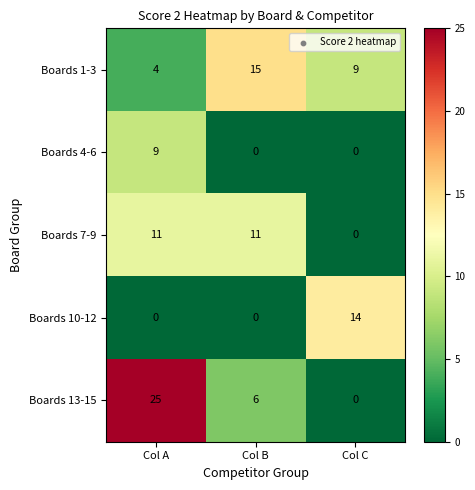

Which series has the widest spread of values?

Boards 13-15